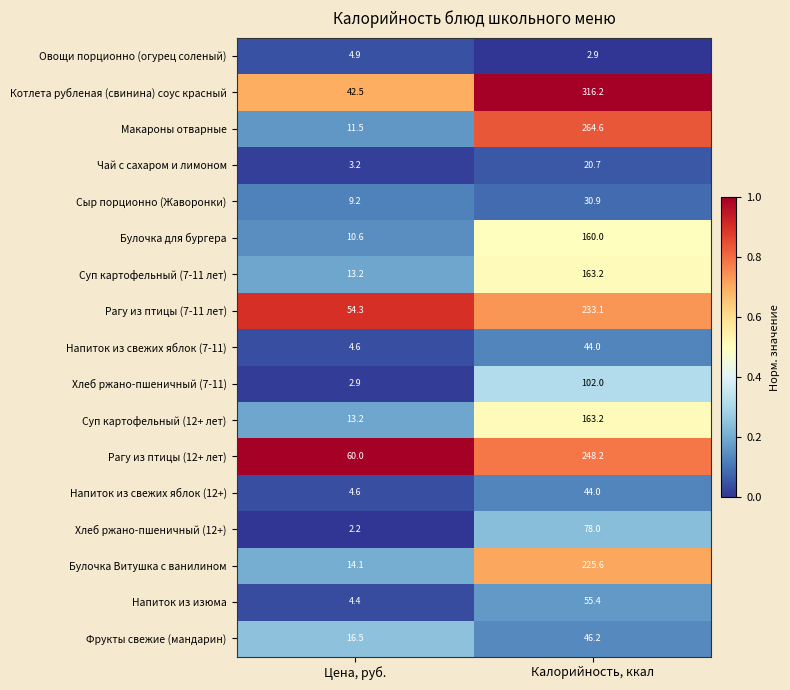

The Фрукты свежие (мандарин) series shows 27.9 at Цена, руб.. True or false?

False